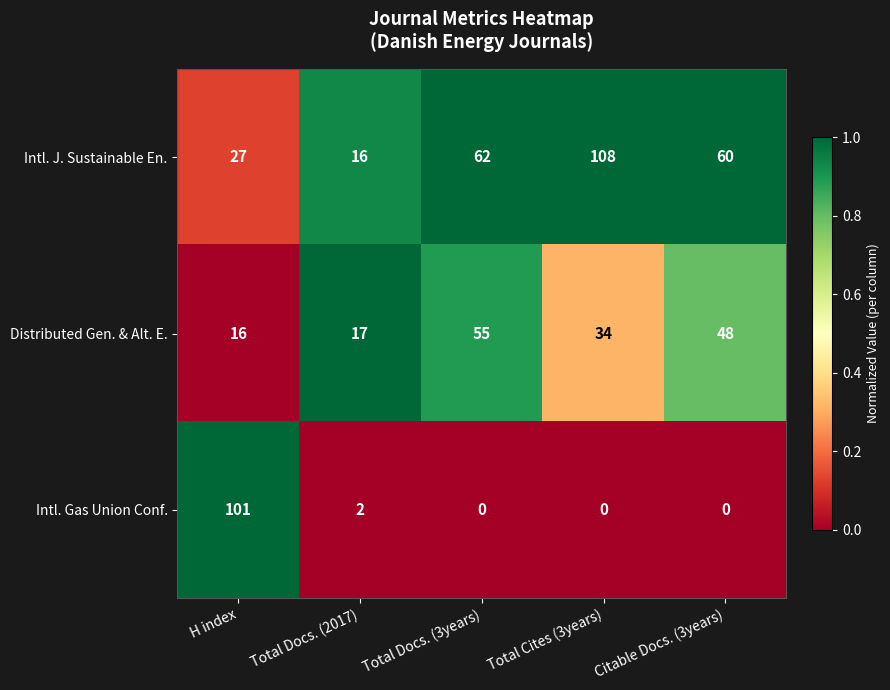

Which series has the widest spread of values?

Intl. Gas Union Conf.